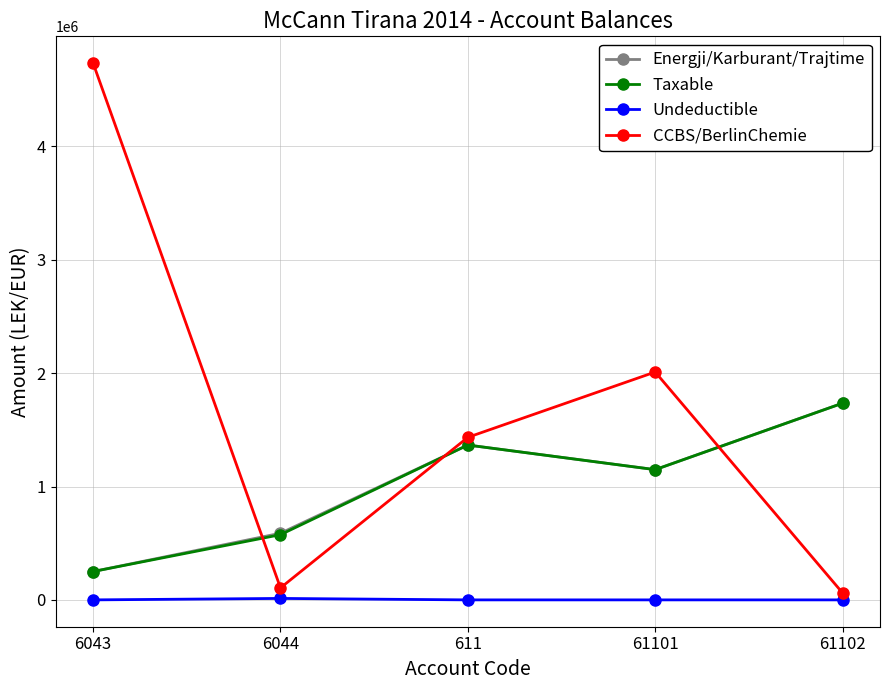

What is the average value of the Undeductible series?

2564.4